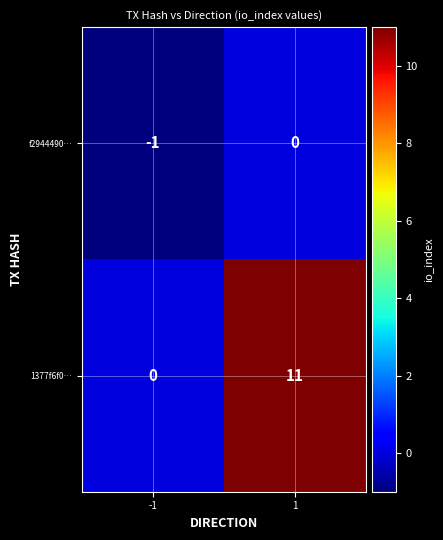

Which series changed the most between -1 and 1?

1377f6f0…